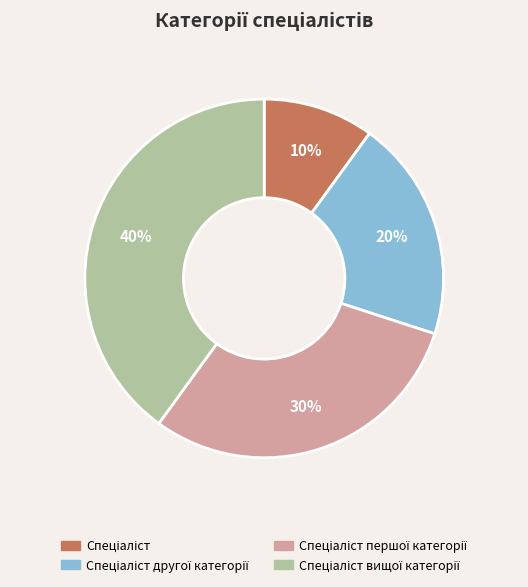

To the nearest percent, what is the difference between the largest and smallest slice percentages?

30%